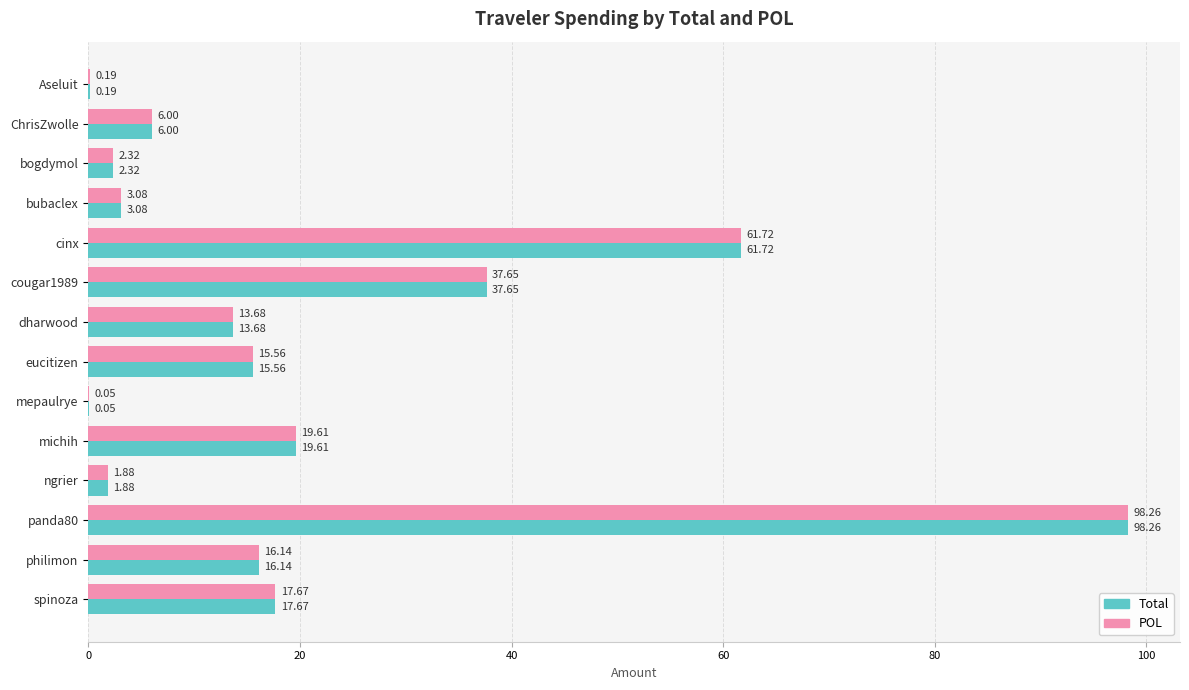

What is the sum of all POL values?

293.8